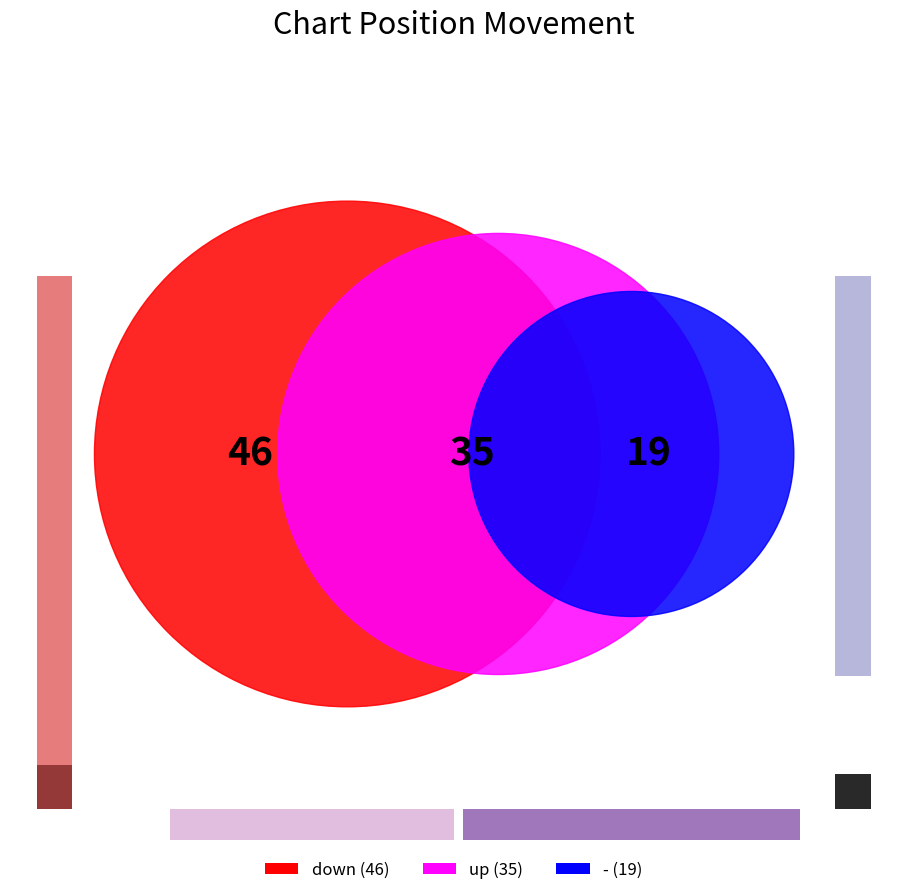

What is the change in value from up to -?

-16